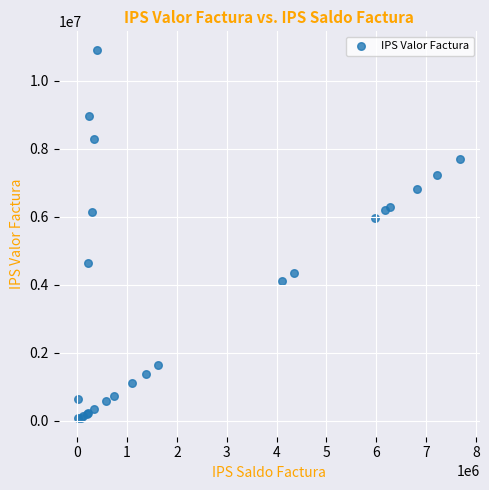

What Y value in the scatter plot is closest to 5491064?

5972055